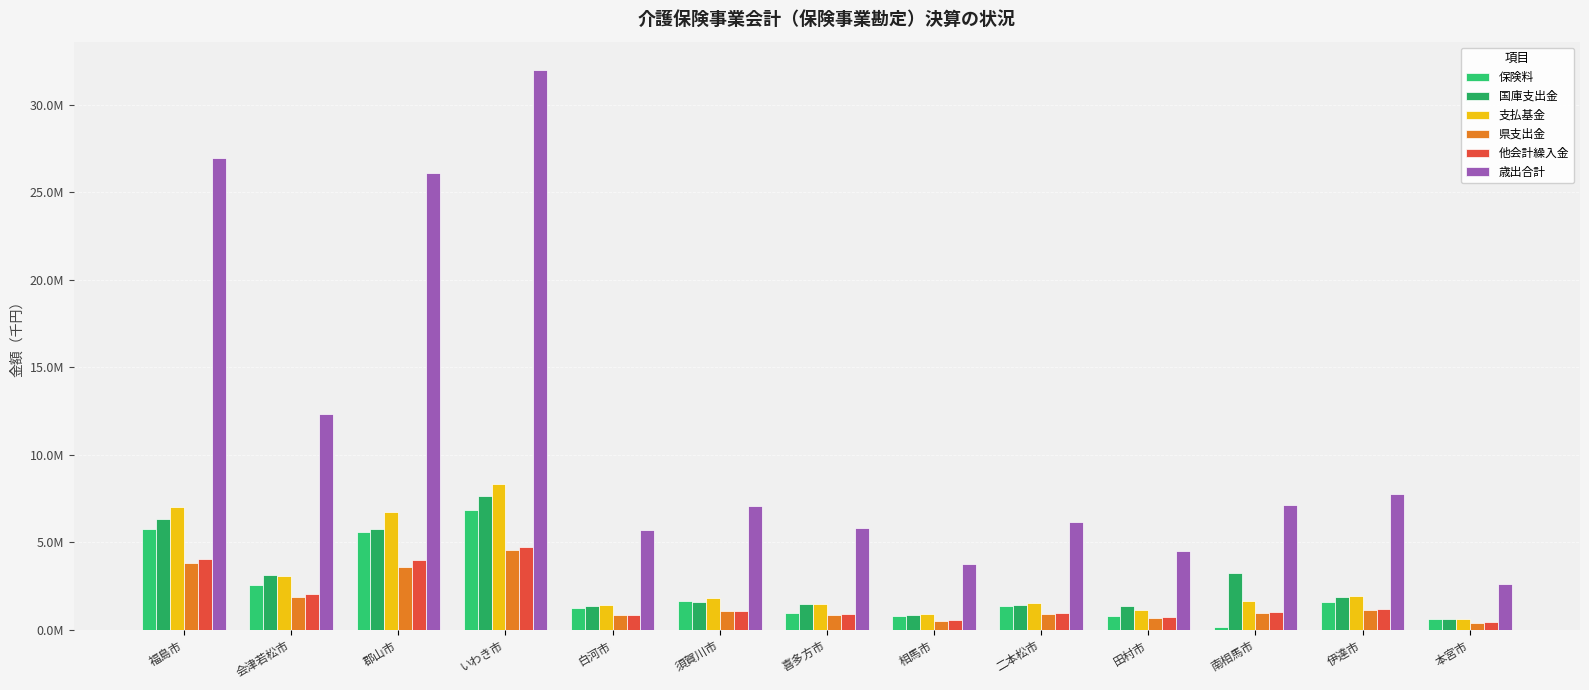

At which category is the sum across all series the highest?

いわき市